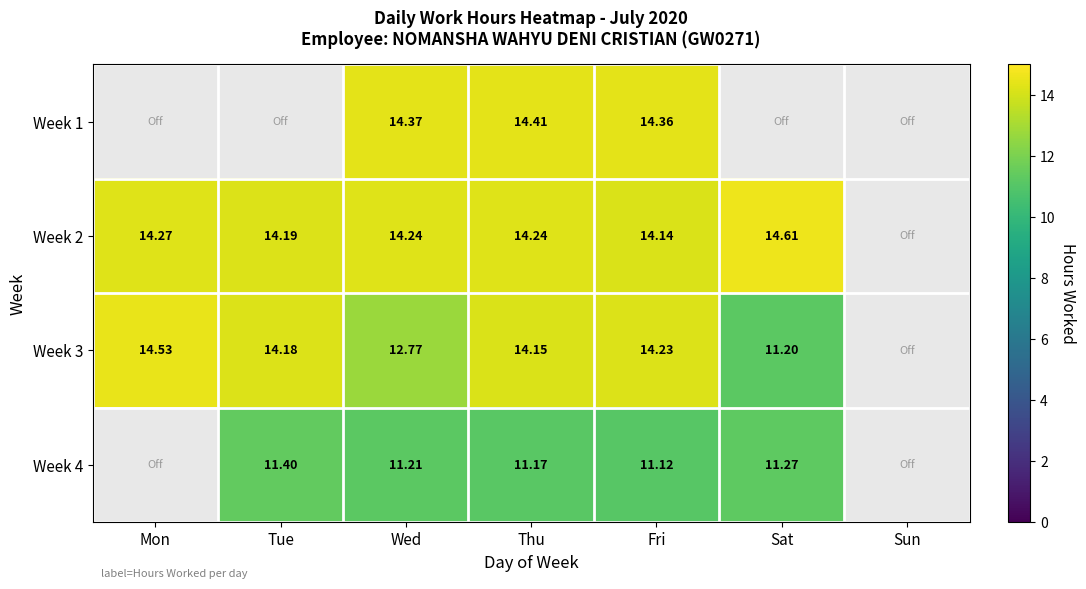

What is the maximum value shown in the chart?

14.6